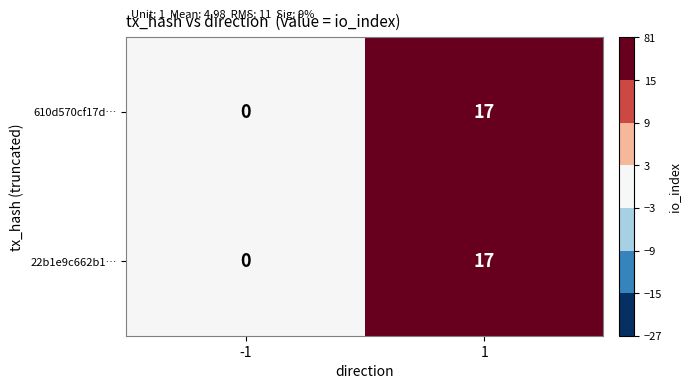

Reading left to right, list all the values displayed in this chart.

610d570cf17d…: -1=0	1=17
22b1e9c662b1…: -1=0	1=17